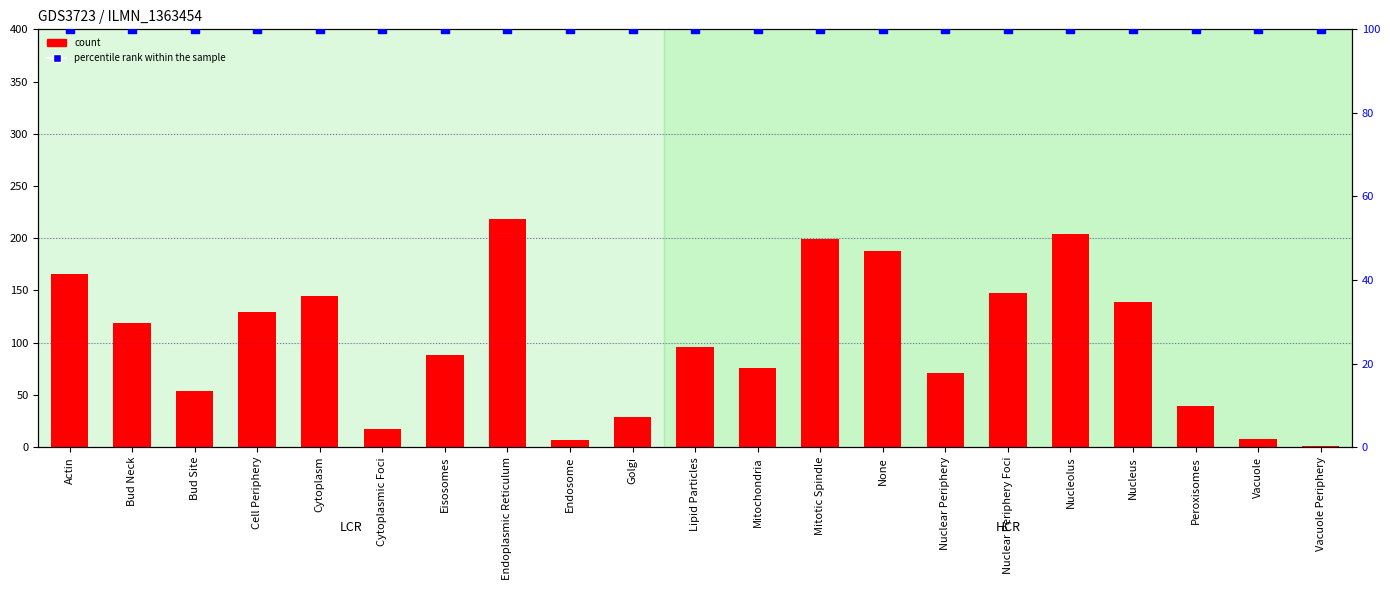

Which series contains the highest Y value?

count